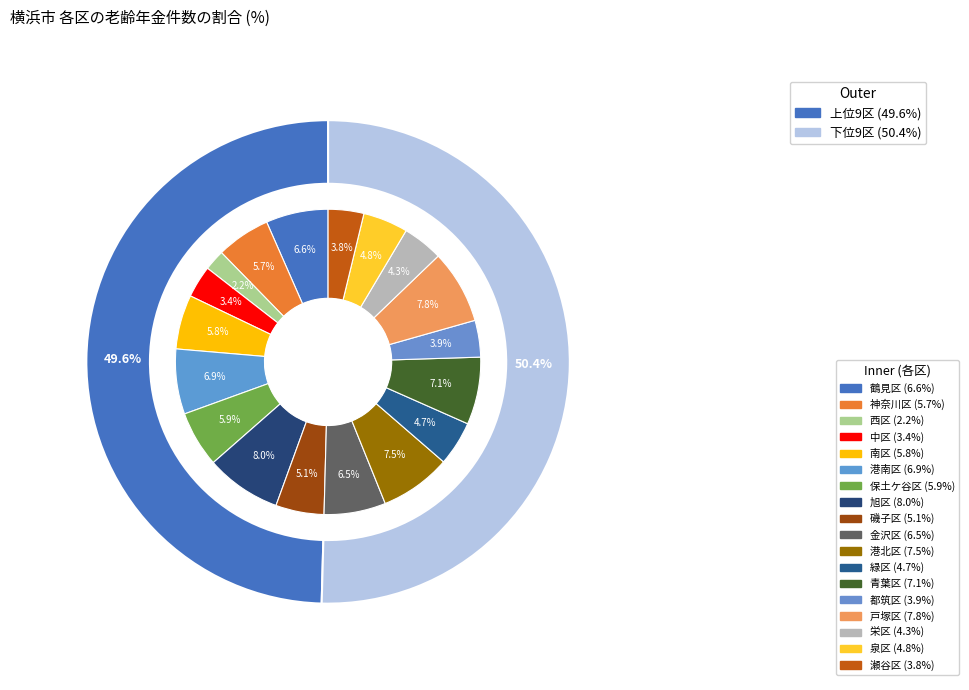

What is the smallest slice in the pie chart?

西区